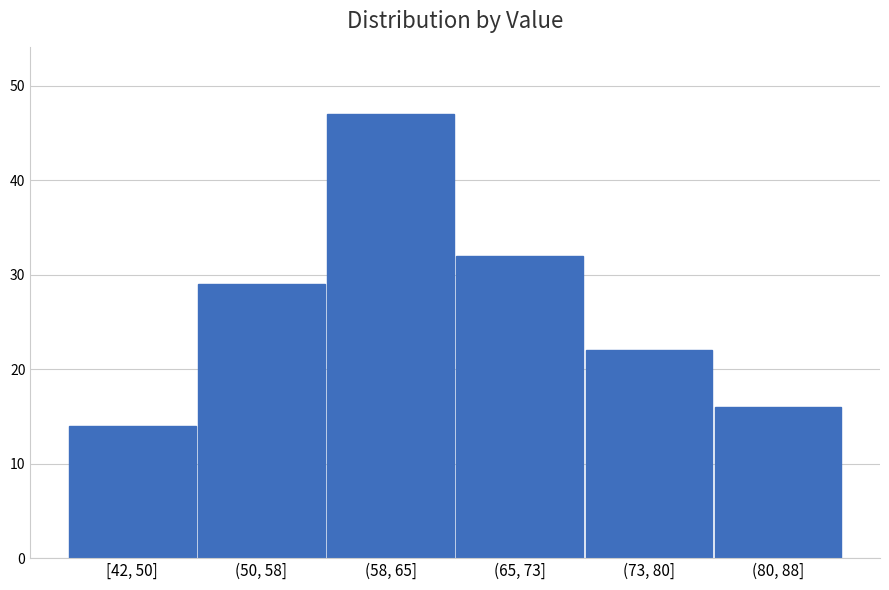

Reading left to right, list all the values displayed in this chart.

14	29	47	32	22	16